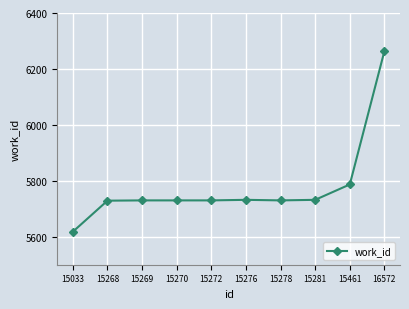

Is it true that the value at 15281 is 3537?

False